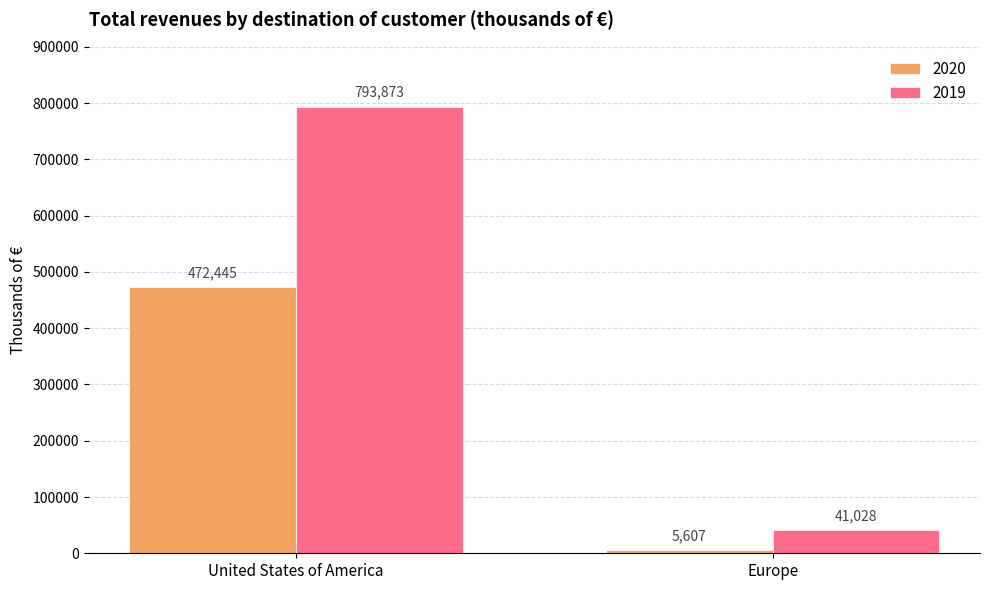

Which series has the largest total across all categories?

2019